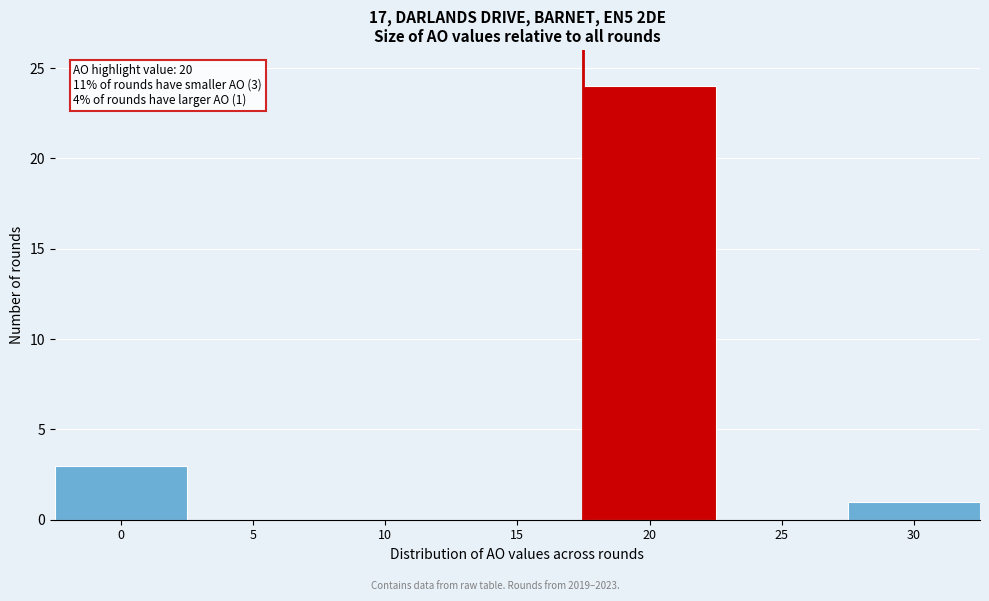

Reading left to right, extract all data points from this chart.

0=3	5=0	10=0	15=0	20=24	25=0	30=1